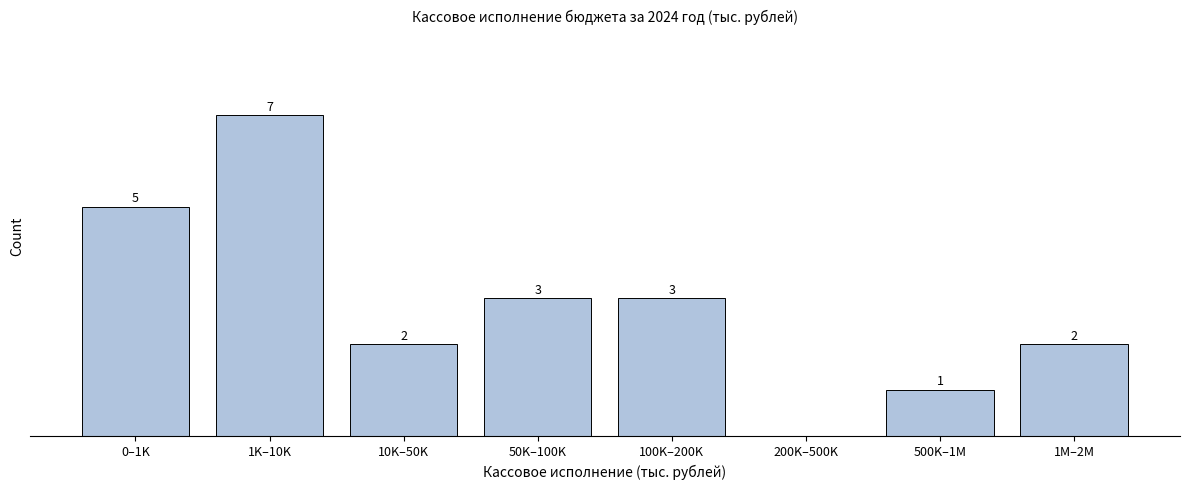

At which category does the chart reach its peak across all series?

1K–10K